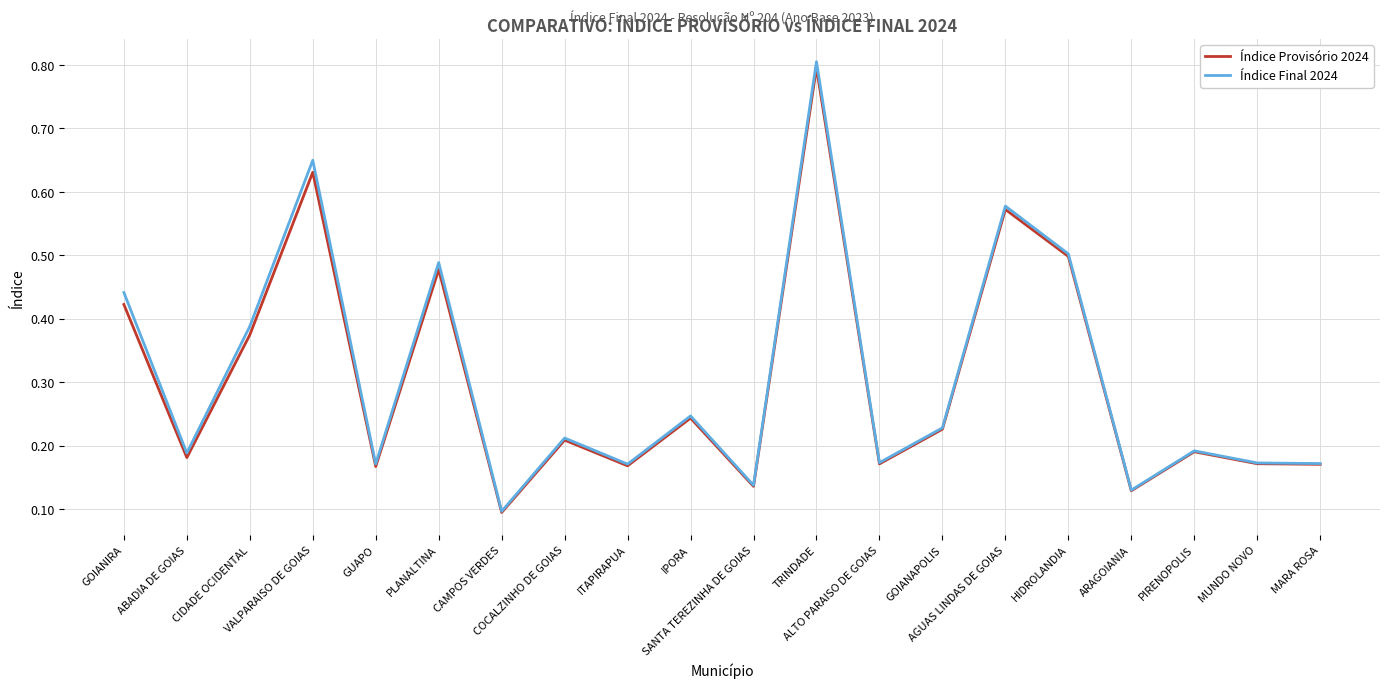

What are all the series names shown in the legend?

Índice Provisório 2024, Índice Final 2024